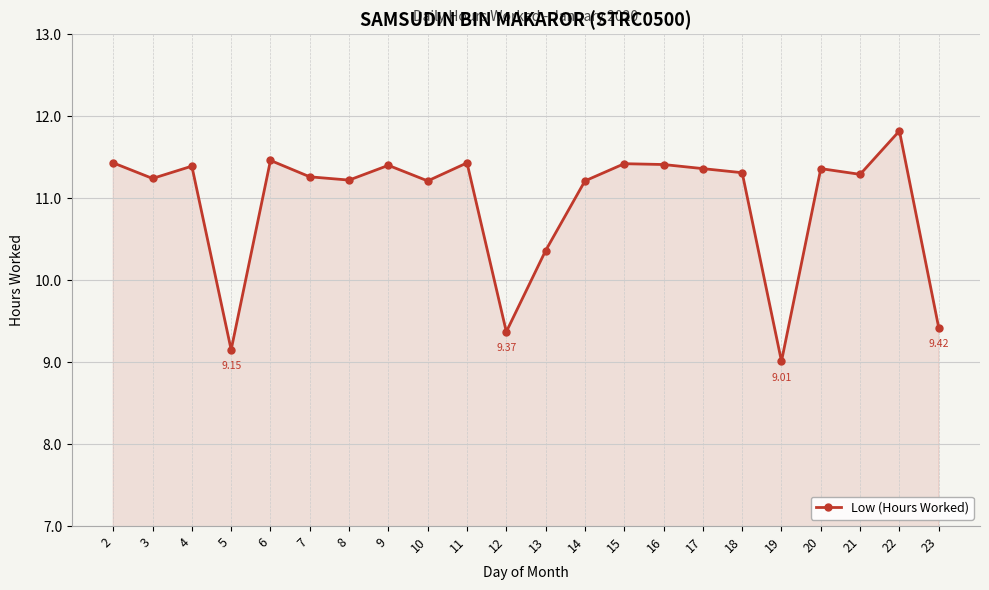

What is the ratio of the value at 6 to the value at 3?

1.0